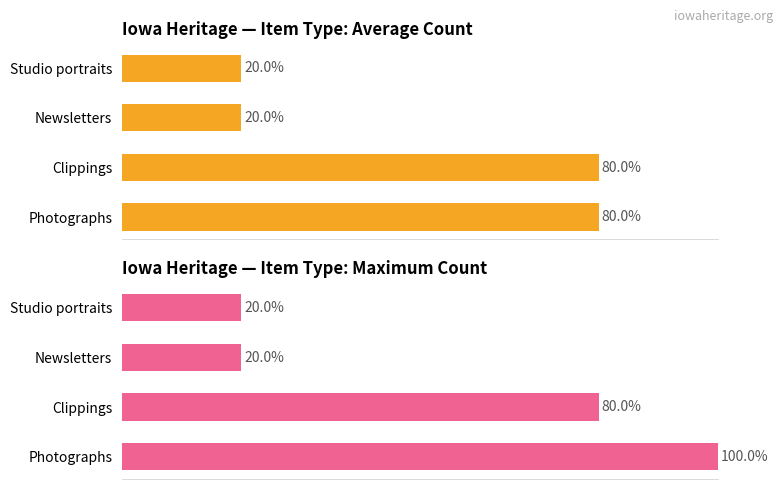

How many series are shown in this chart?

2